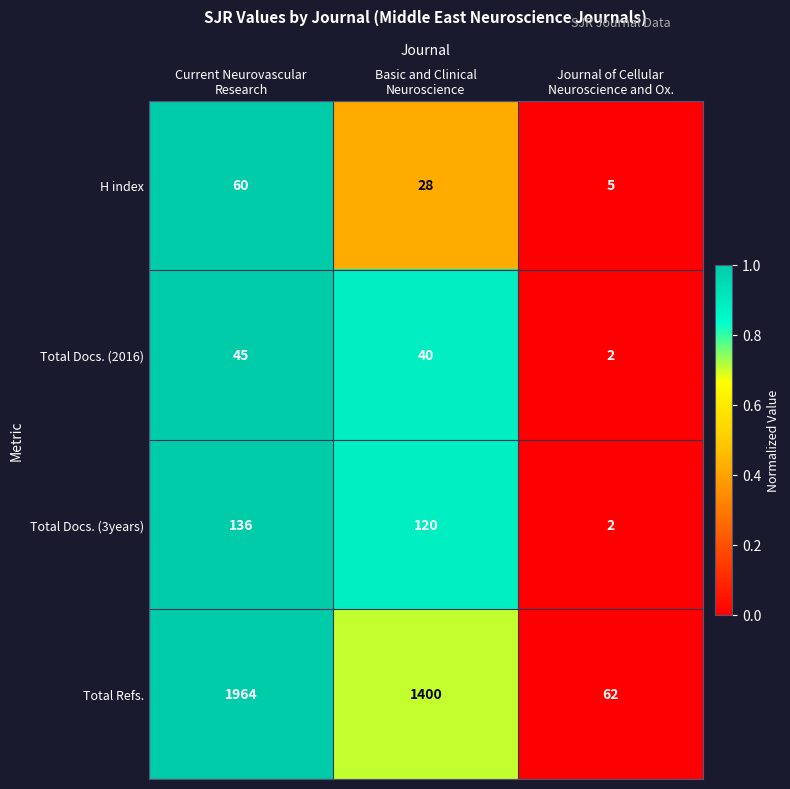

How many H index values are between 5 and 60?

3